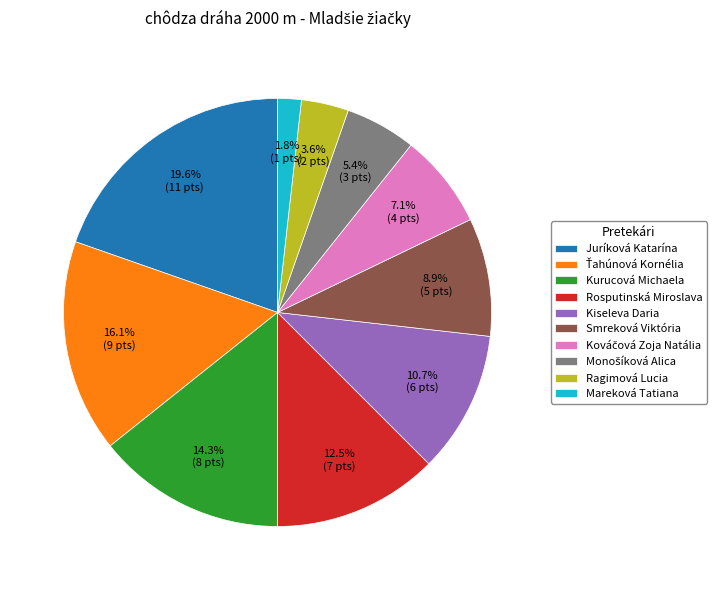

What percentage is the Smreková Viktória slice, to the nearest percent?

9%